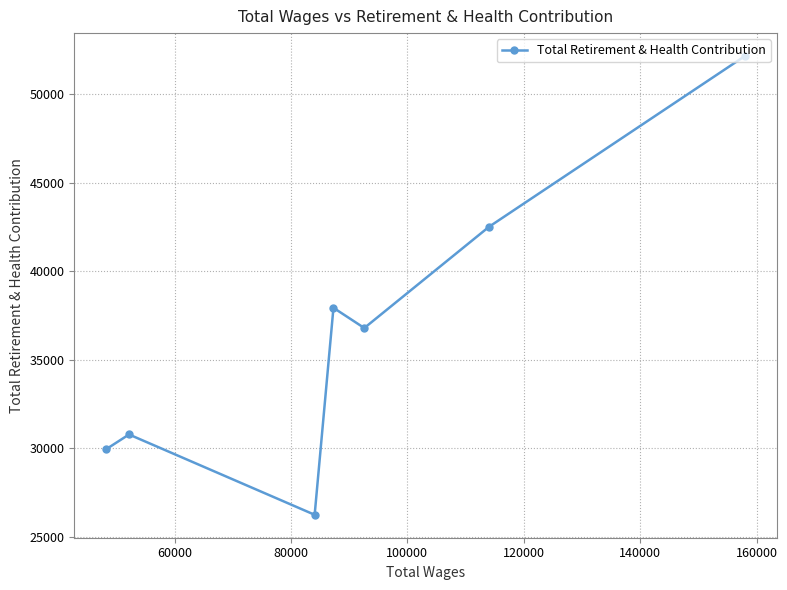

What is the value of the 6th point from the left?

42504